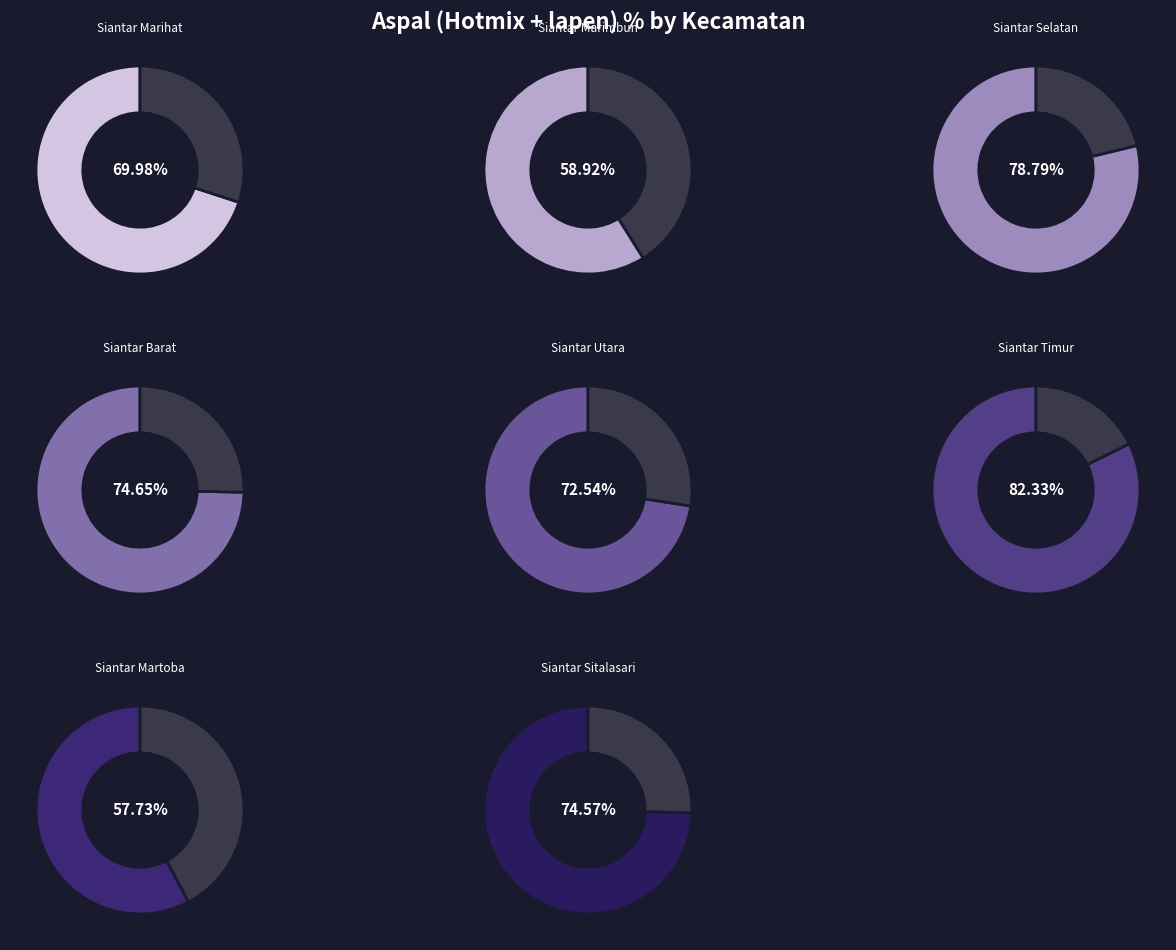

Count the number of slices in the pie.

8